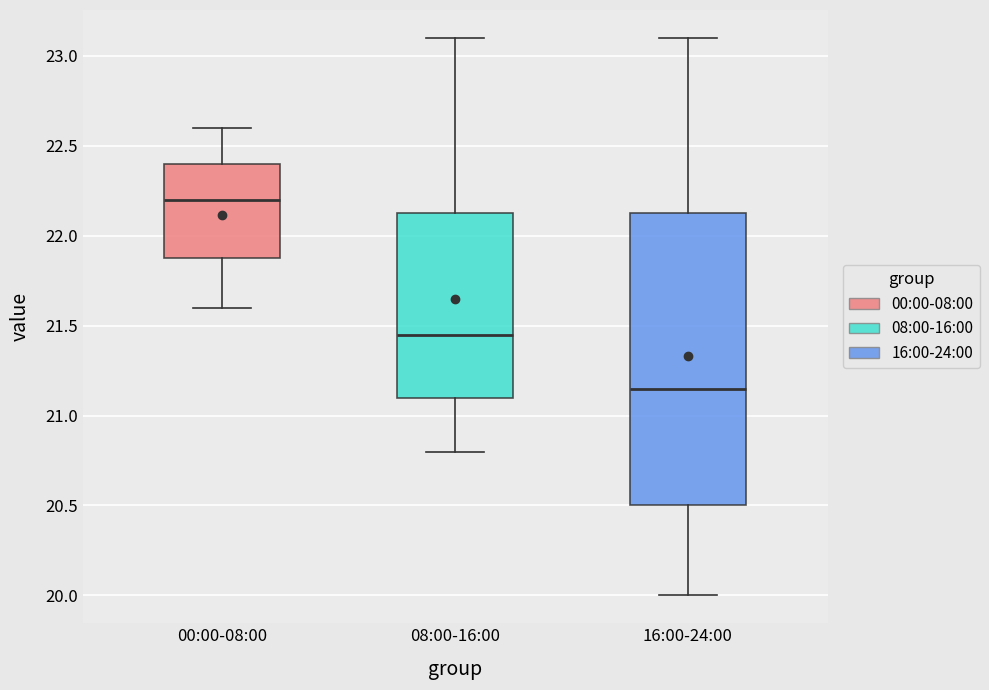

Reading left to right, transcribe this box plot: for each box, give where its median line is, the range the box spans, and where its two whiskers end, as read against the y-axis. The values are not printed on the chart, so give them approximately, as read against the axis.

00:00-08:00: median 22.20, box 21.90 to 22.40, whiskers 21.60 to 22.60
08:00-16:00: median 21.45, box 21.10 to 22.15, whiskers 20.80 to 23.10
16:00-24:00: median 21.15, box 20.50 to 22.15, whiskers 20.00 to 23.10